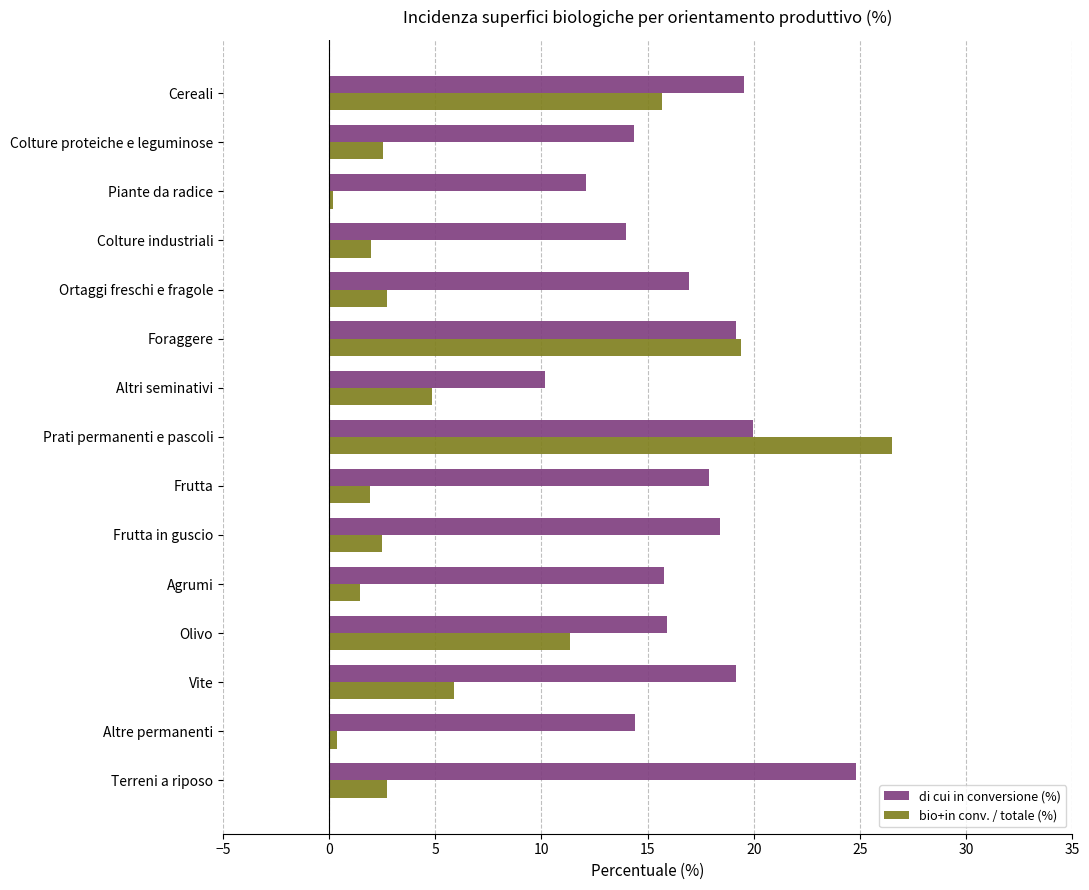

Read the bio+in conv. / totale (%) value at Terreni a riposo.

2.7